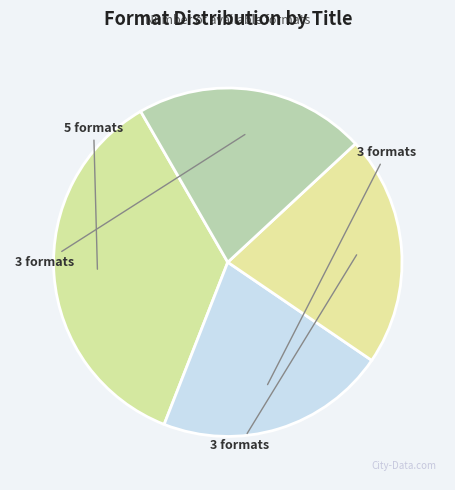

Which slice is the smallest?

I Lived on Butterfly Hill